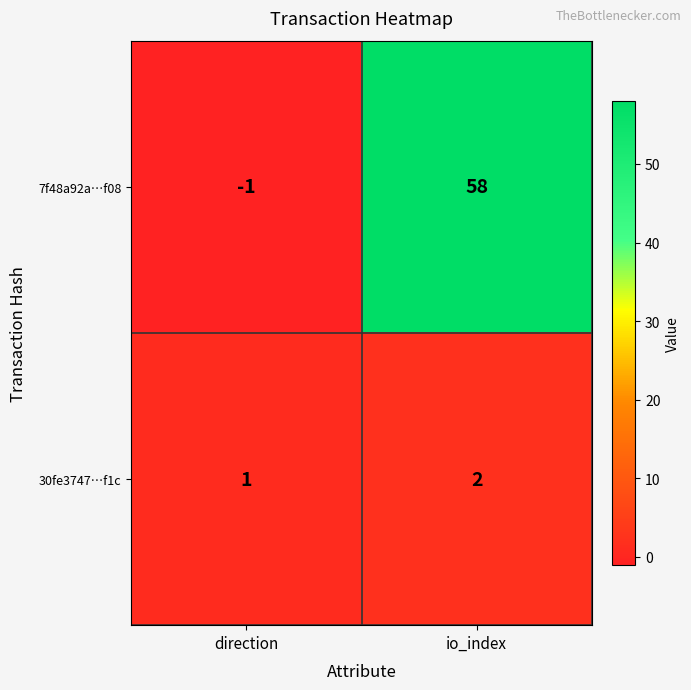

What is the sum of all 30fe3747…f1c values?

3